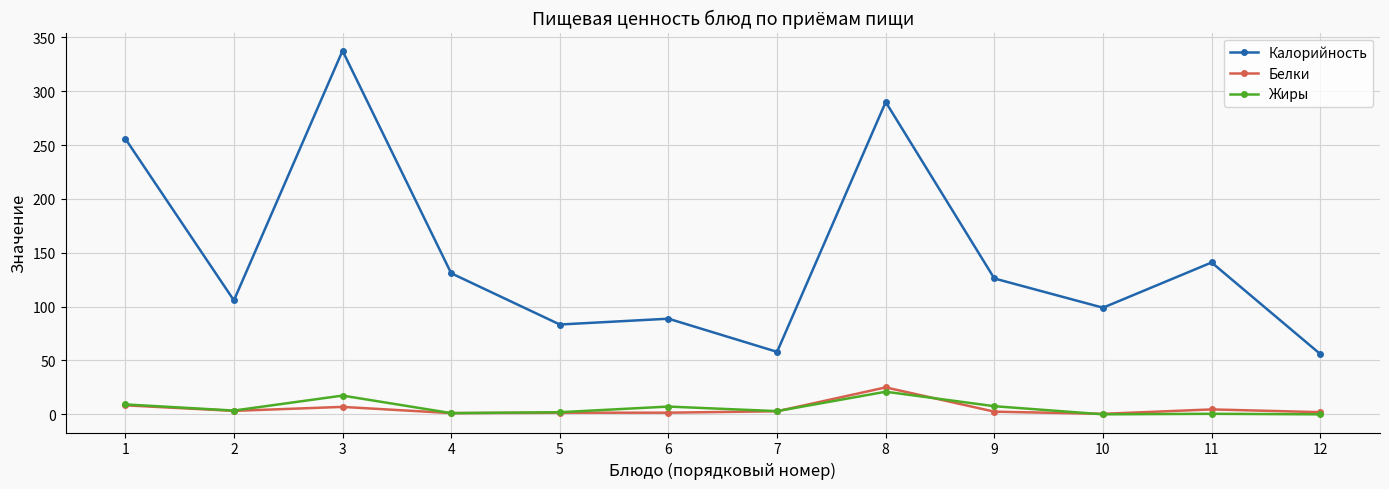

At how many categories does at least one series exceed 276?

2